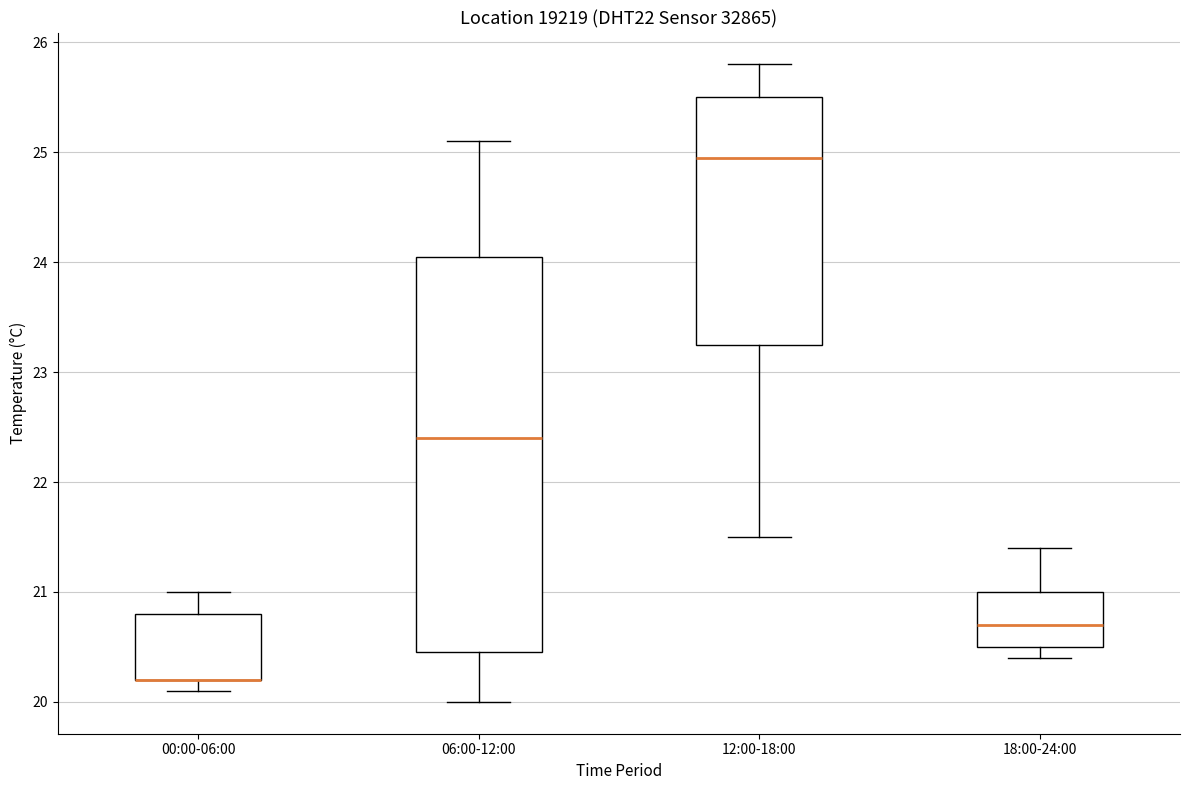

Where is the upper edge of the box for 00:00-06:00 on the y-axis? The values are not printed on the chart, so give them approximately, as read against the axis.

20.8